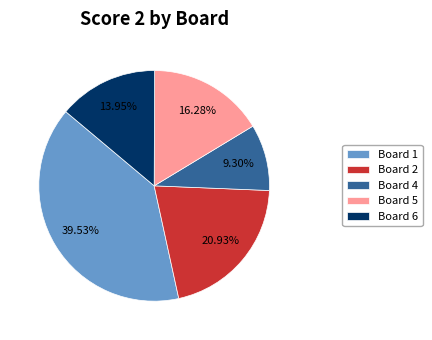

True or false: Board 4 accounts for 4% of the total.

False